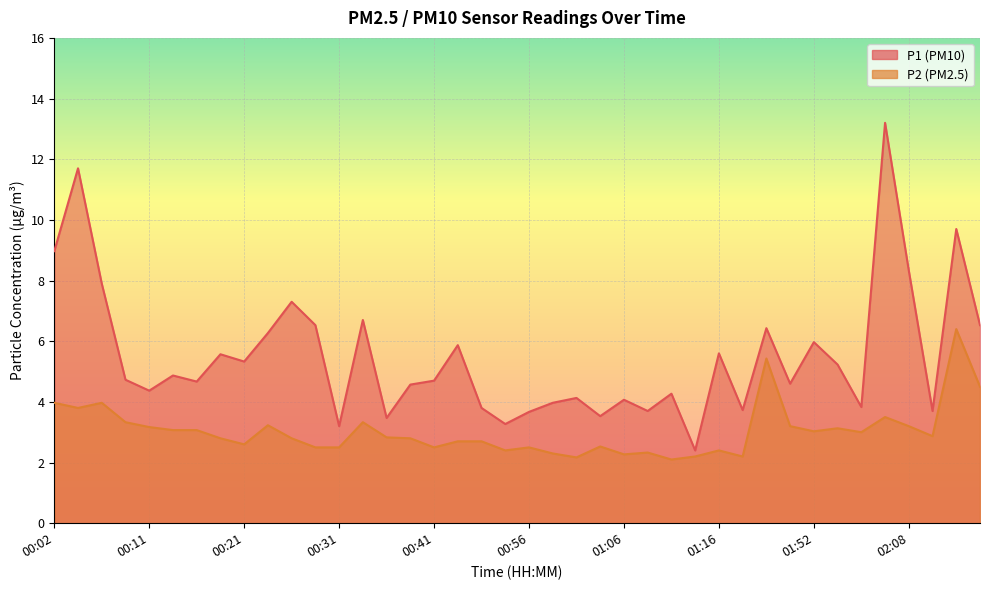

Between 00:36 and 01:14, which series saw the biggest shift?

P1